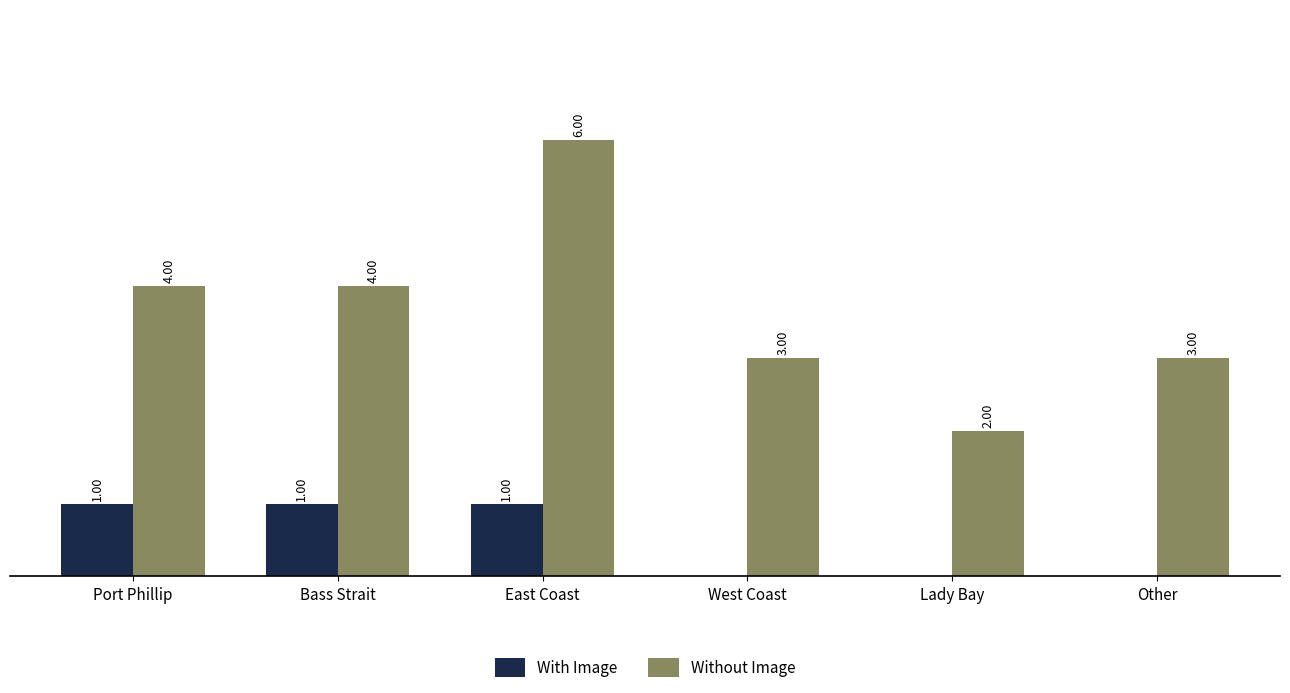

Which series changed the most between East Coast and West Coast?

Without Image